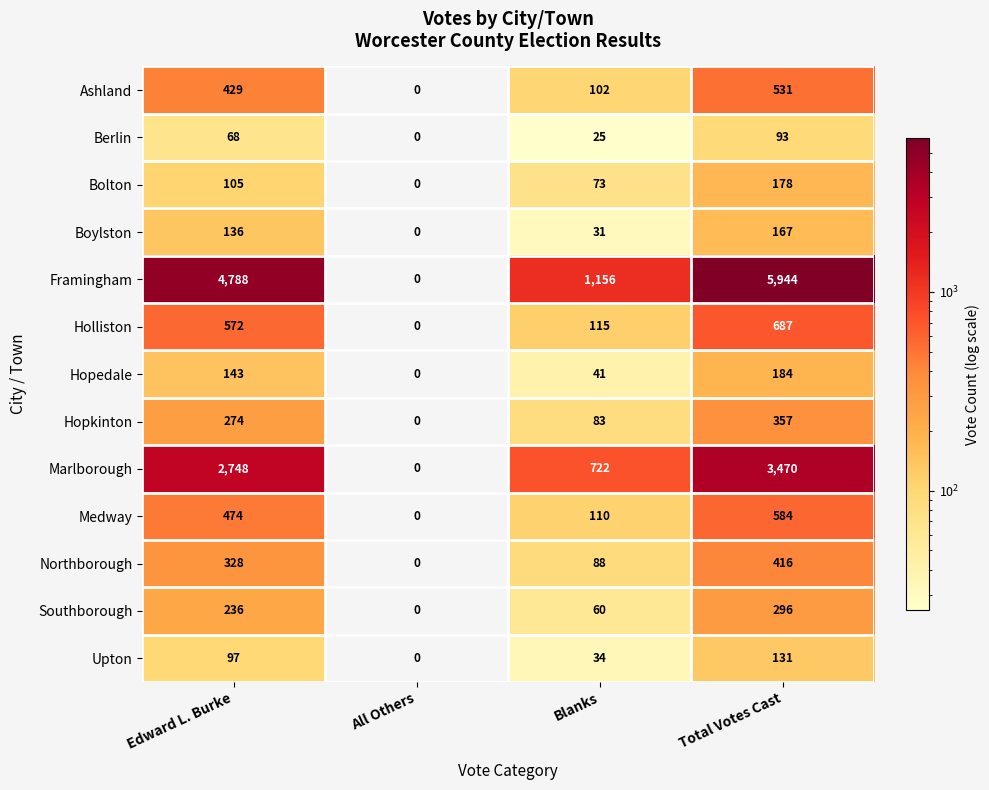

How many Southborough values are between 60 and 296?

3